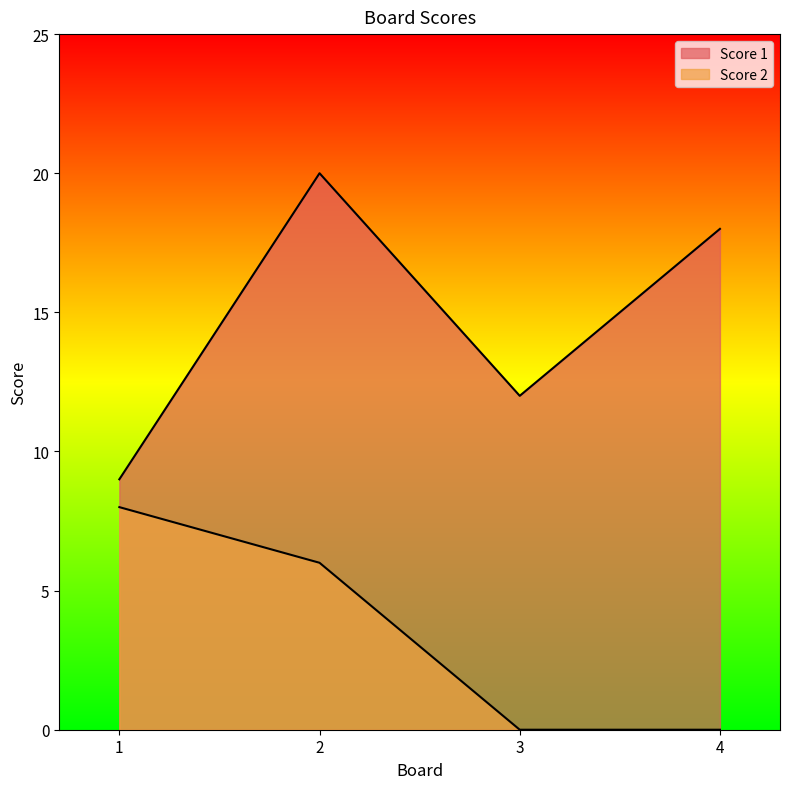

What is the sum of all Score 2 values?

14